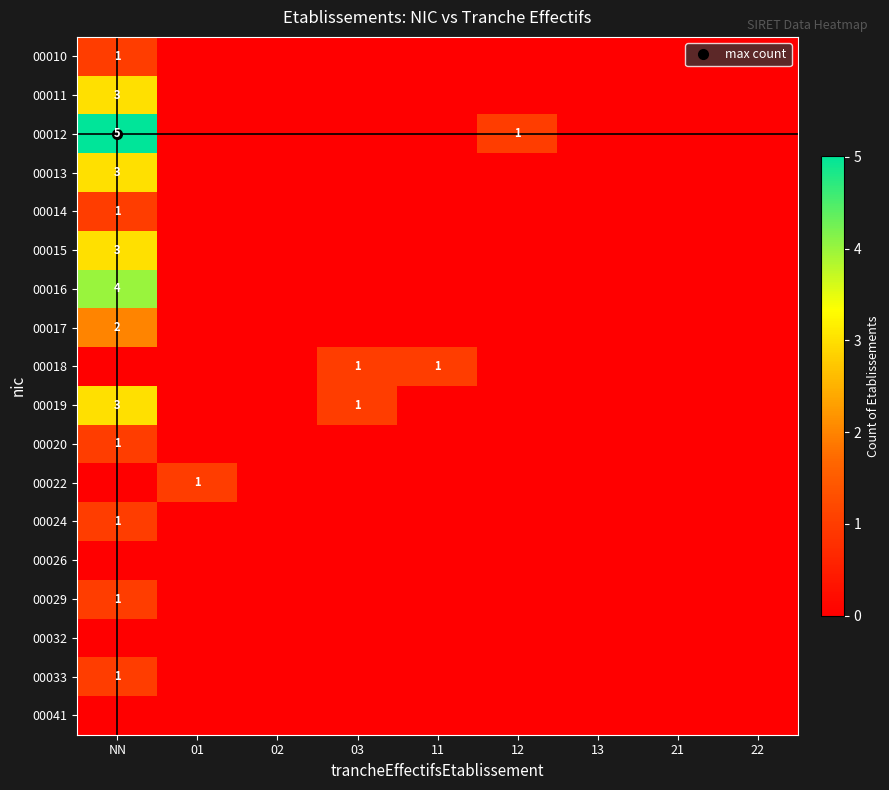

At which category is the sum across all series the highest?

NN